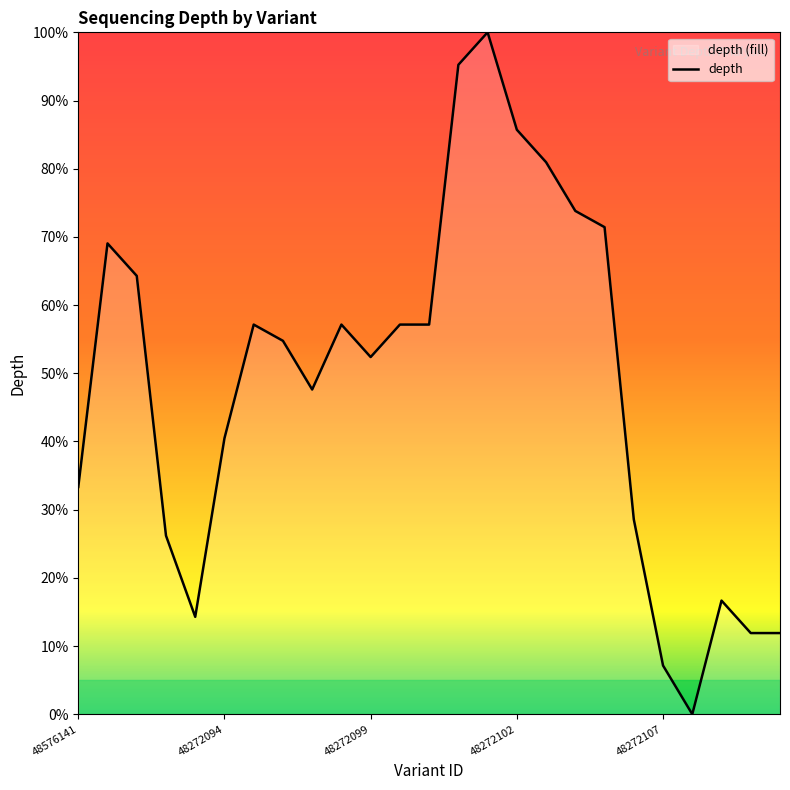

What is the difference between the maximum and minimum values?

100.0